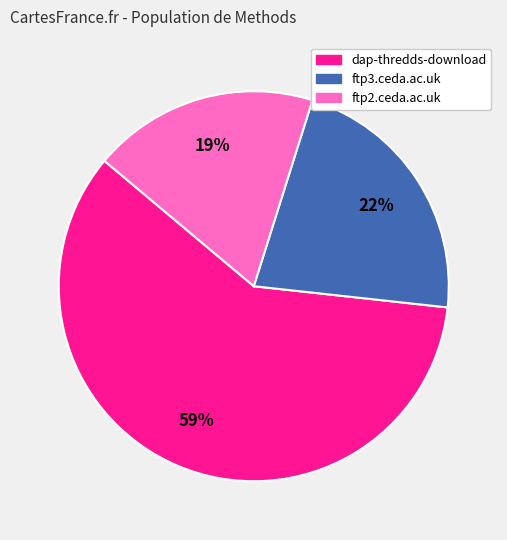

Is ftp2.ceda.ac.uk the majority of the pie?

No